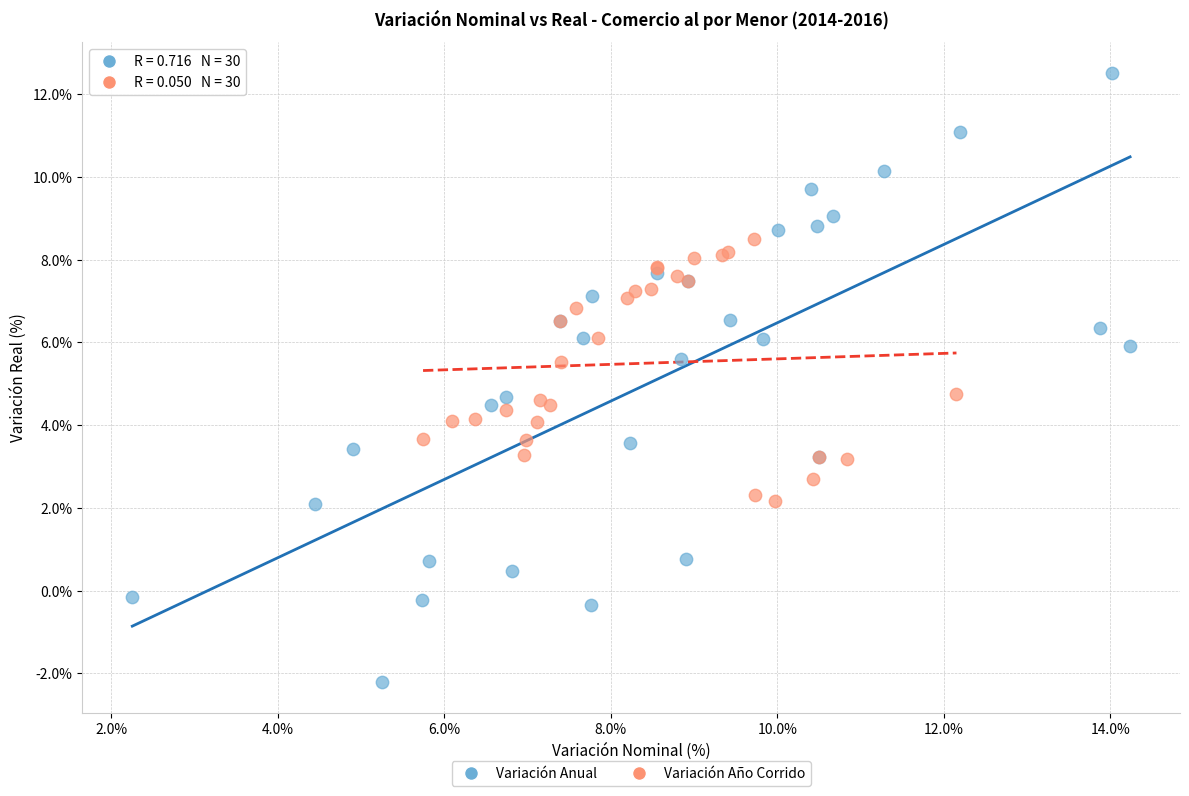

Which series has the widest spread of Y values?

Variación Anual